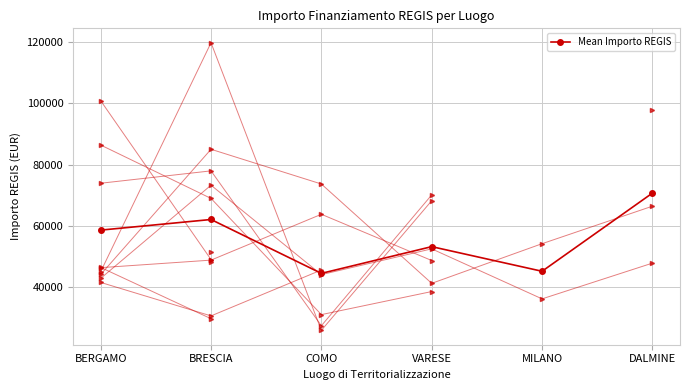

Which label corresponds to the largest value in the chart?

DALMINE